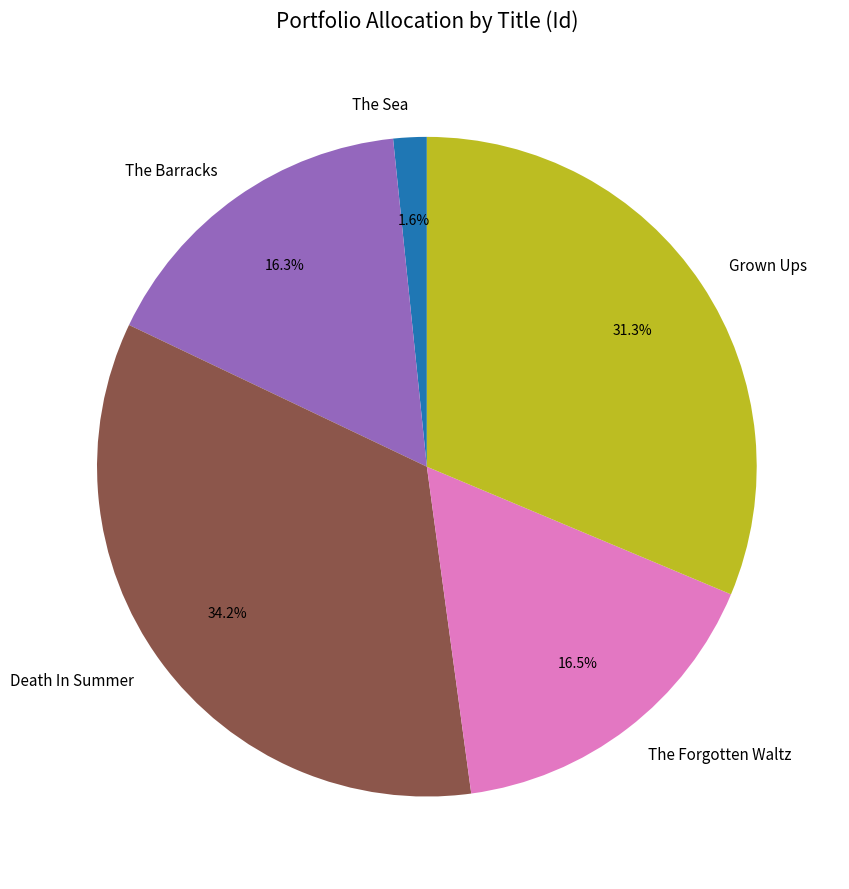

How many segments does this pie chart have?

5